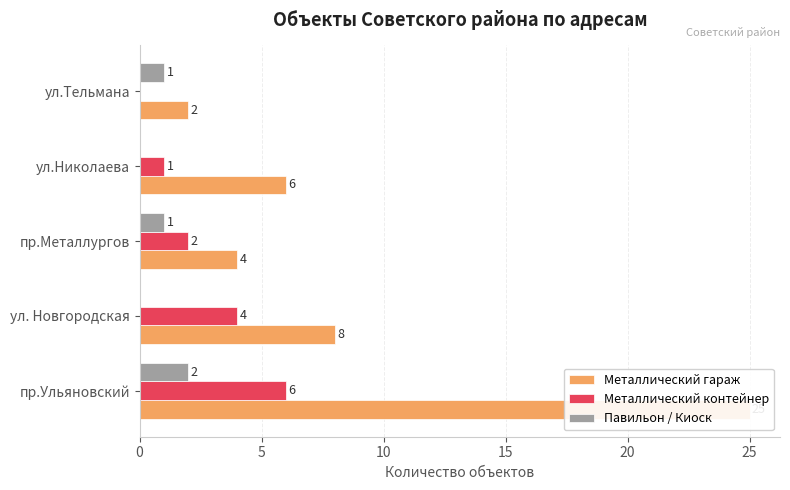

The Металлический контейнер series shows 8 at пр.Ульяновский. True or false?

False